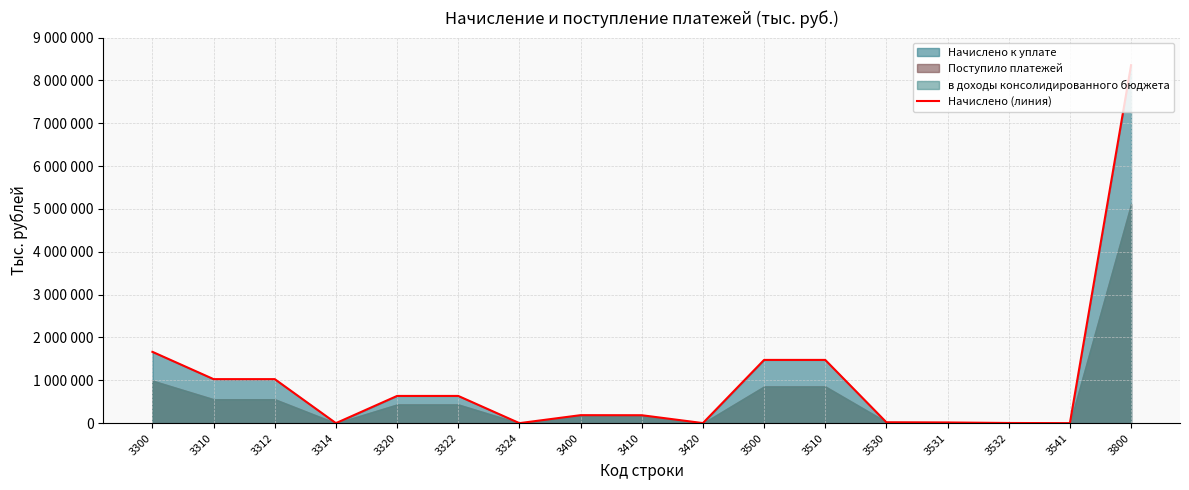

How many interior local valleys (lower than both neighbors) does the data have?

4